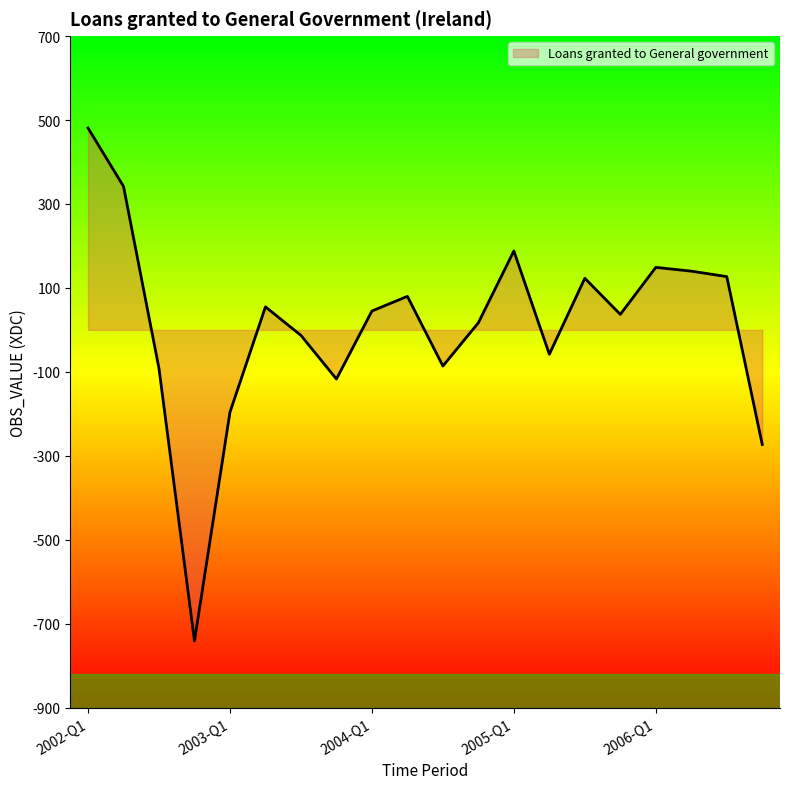

What is the maximum value shown in the chart?

481